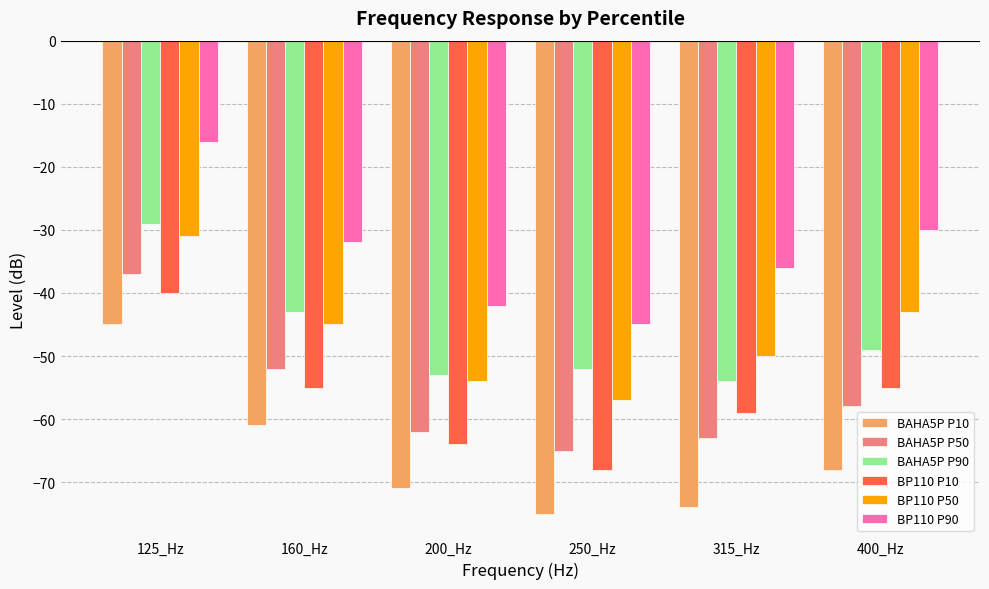

Reading left to right, extract all data points from this chart.

BAHA5P P10: 125_Hz=-45	160_Hz=-61	200_Hz=-71	250_Hz=-75	315_Hz=-74	400_Hz=-68
BAHA5P P50: 125_Hz=-37	160_Hz=-52	200_Hz=-62	250_Hz=-65	315_Hz=-63	400_Hz=-58
BAHA5P P90: 125_Hz=-29	160_Hz=-43	200_Hz=-53	250_Hz=-52	315_Hz=-54	400_Hz=-49
BP110 P10: 125_Hz=-40	160_Hz=-55	200_Hz=-64	250_Hz=-68	315_Hz=-59	400_Hz=-55
BP110 P50: 125_Hz=-31	160_Hz=-45	200_Hz=-54	250_Hz=-57	315_Hz=-50	400_Hz=-43
BP110 P90: 125_Hz=-16	160_Hz=-32	200_Hz=-42	250_Hz=-45	315_Hz=-36	400_Hz=-30